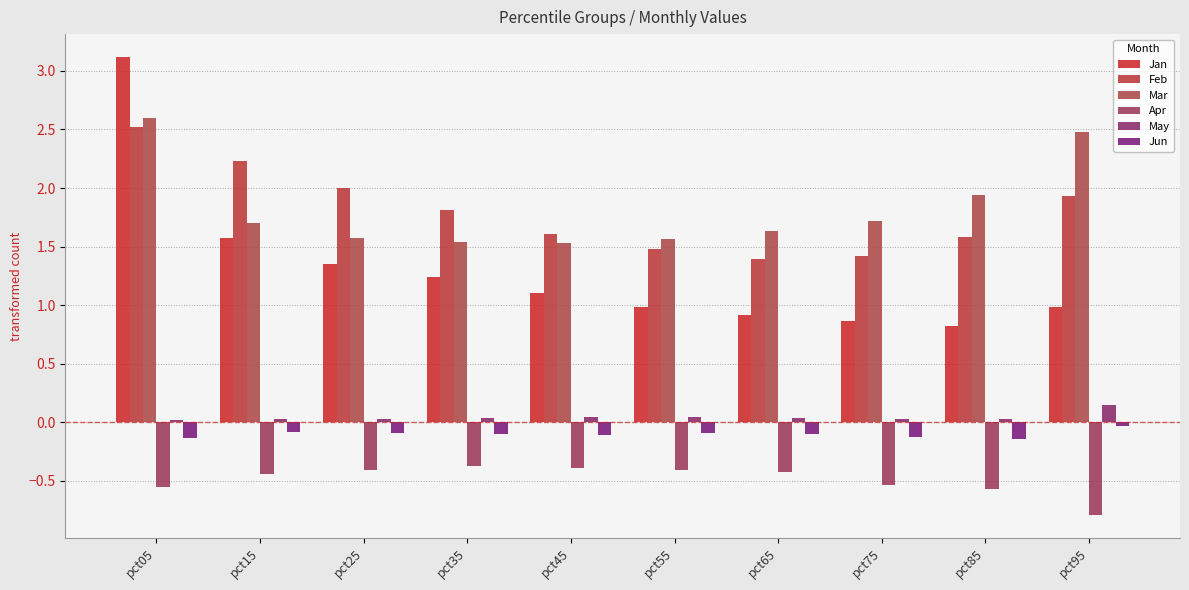

At which label is Jun closest to 0?

pct95